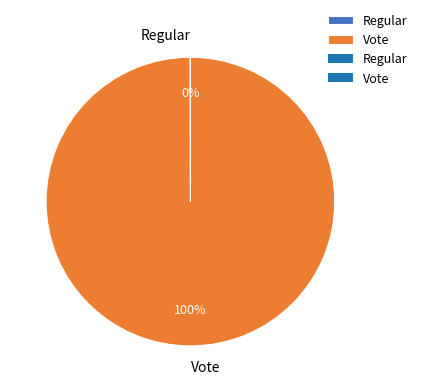

What is the largest slice in the pie chart?

Vote